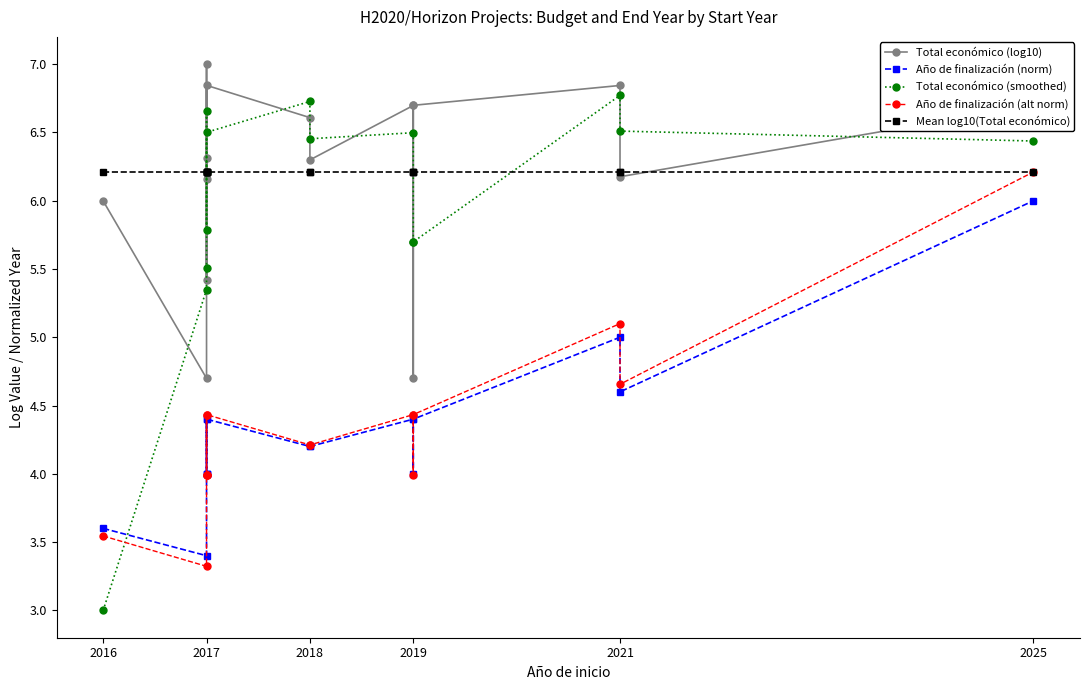

At which label does Año de finalización (norm) reach its minimum?

2017